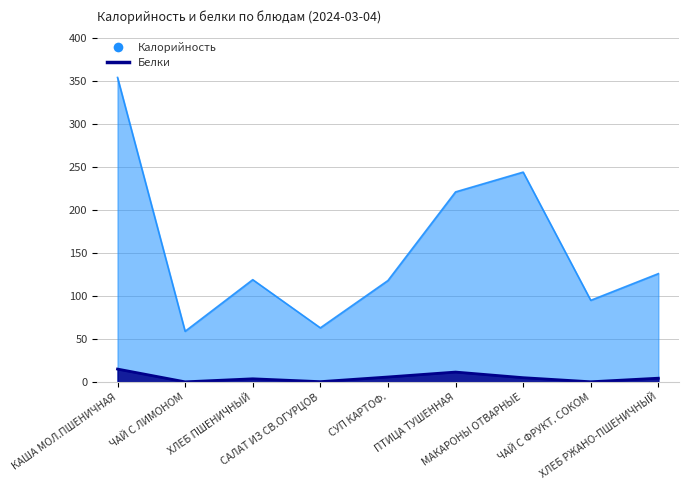

List the series in order of their peak value, lowest first.

Белки, Калорийность